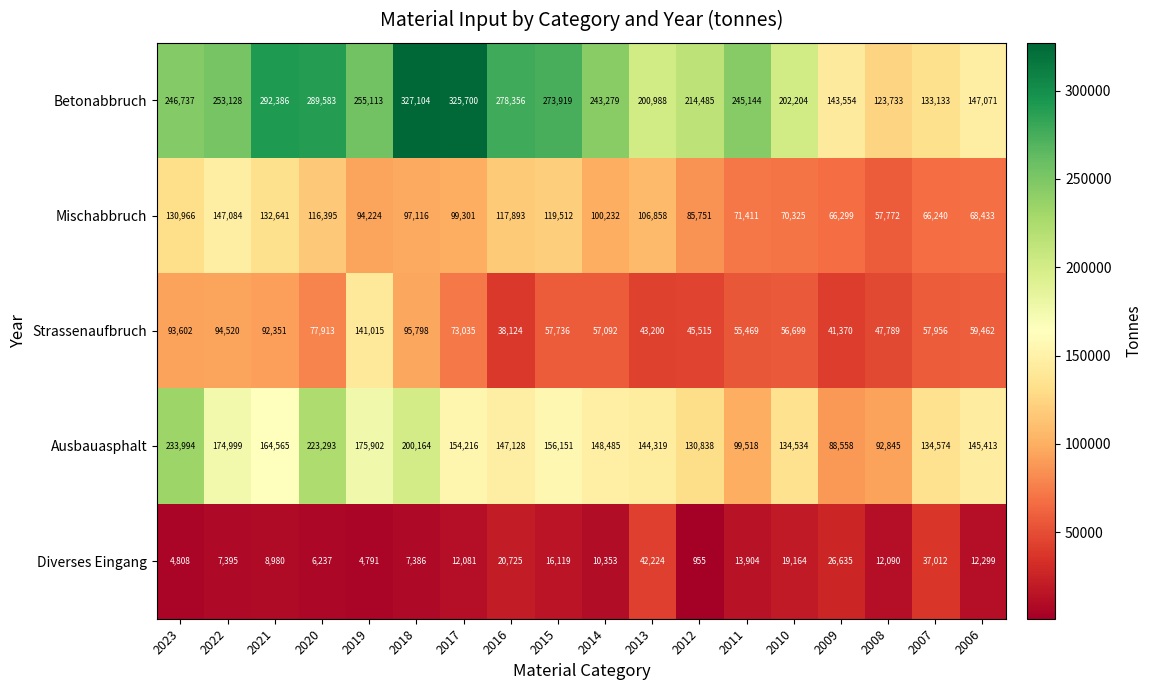

Which label corresponds to the smallest value in the chart?

2012